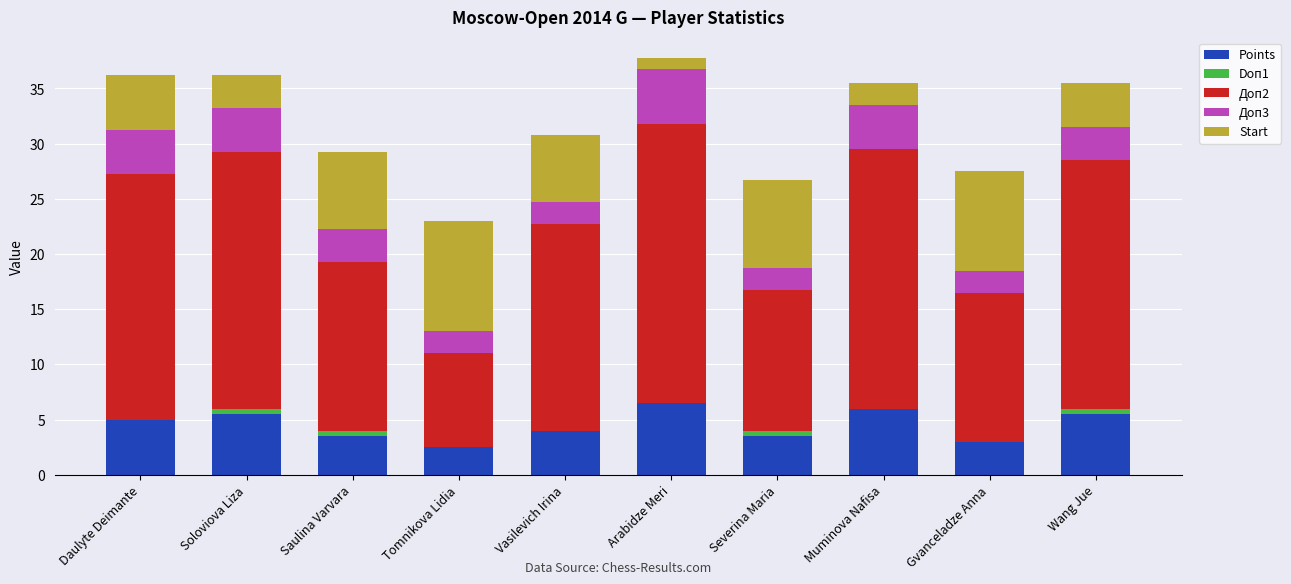

Does the chart contain stacked bars?

Yes